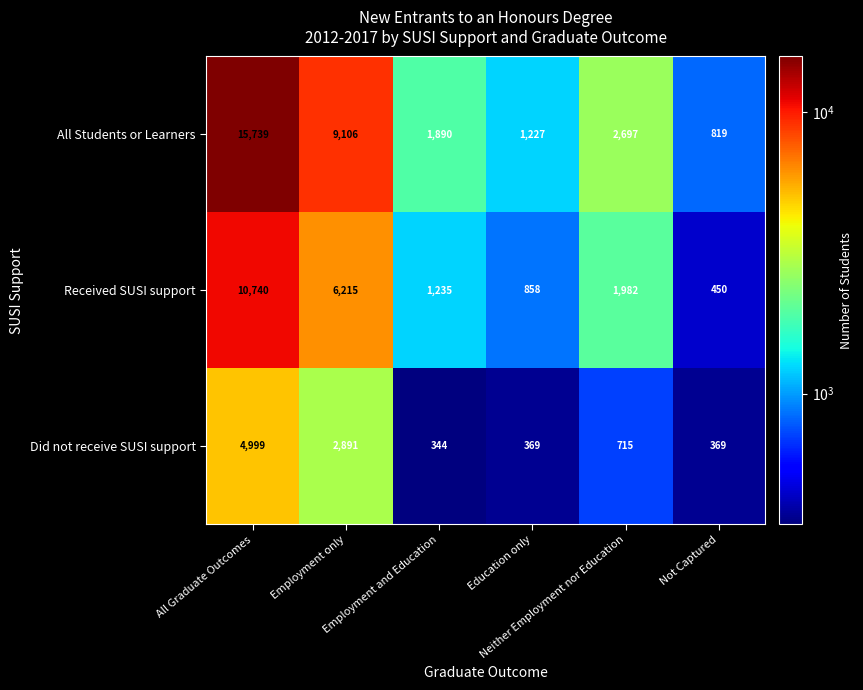

Rank the series by their maximum value, from lowest to highest.

Did not receive SUSI support, Received SUSI support, All Students or Learners